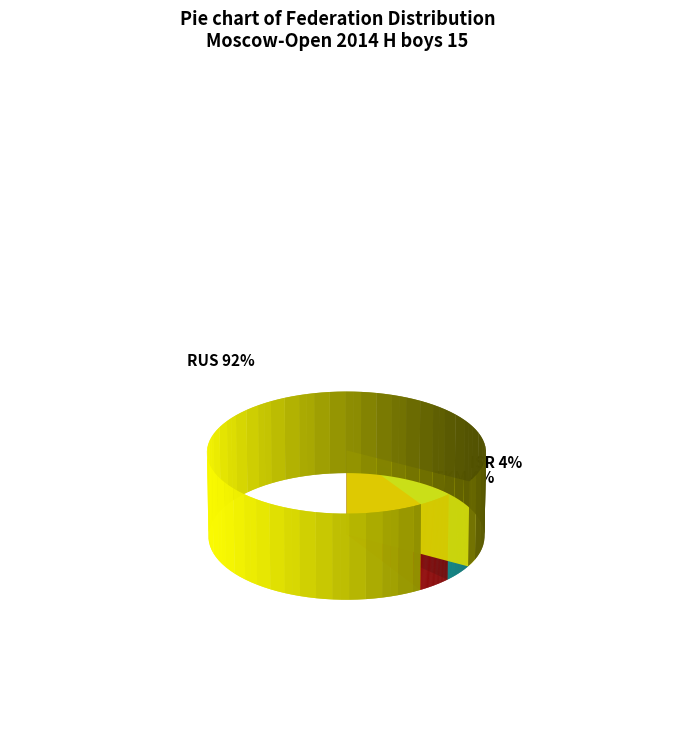

Count the number of slices in the pie.

3